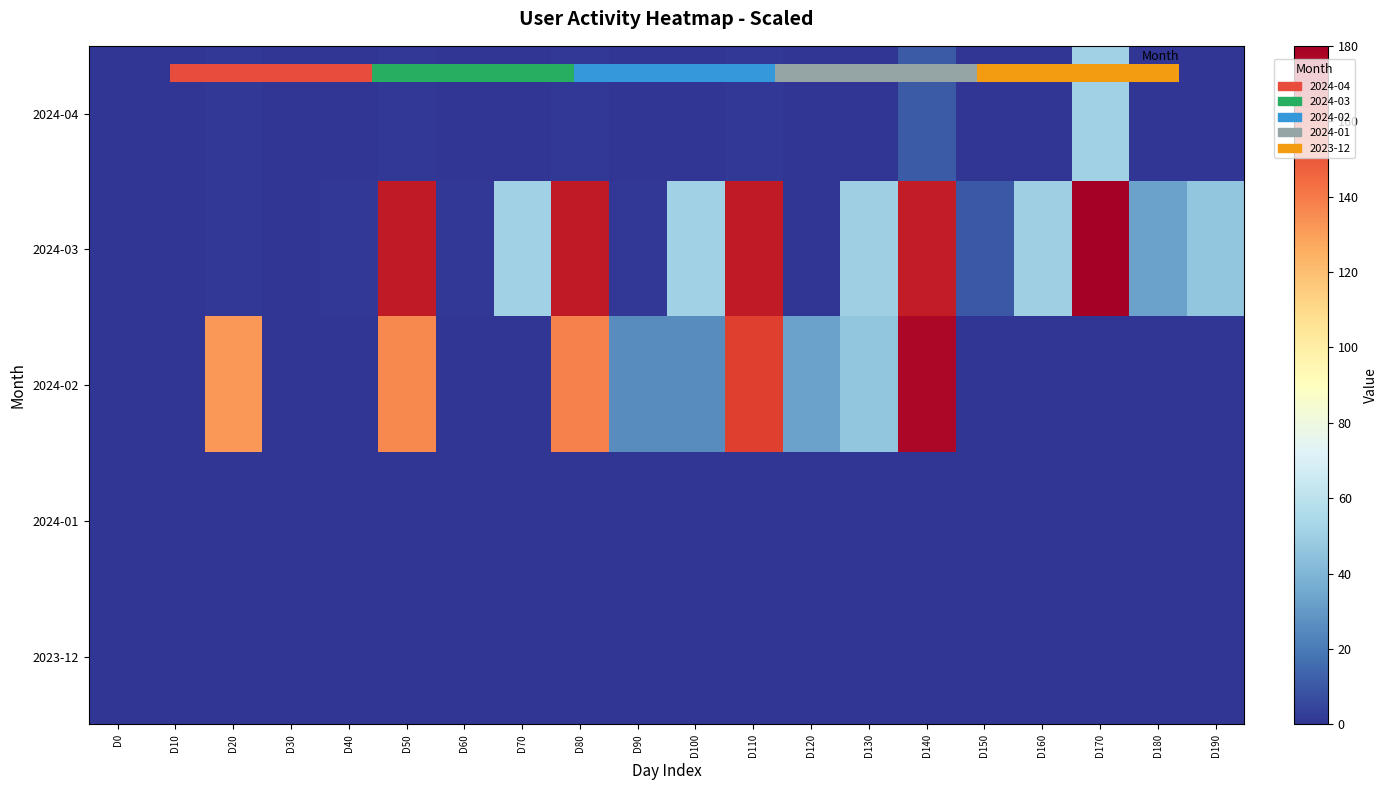

List the series in order of their peak value, lowest first.

2024-01, 2023-12, 2024-04, 2024-02, 2024-03